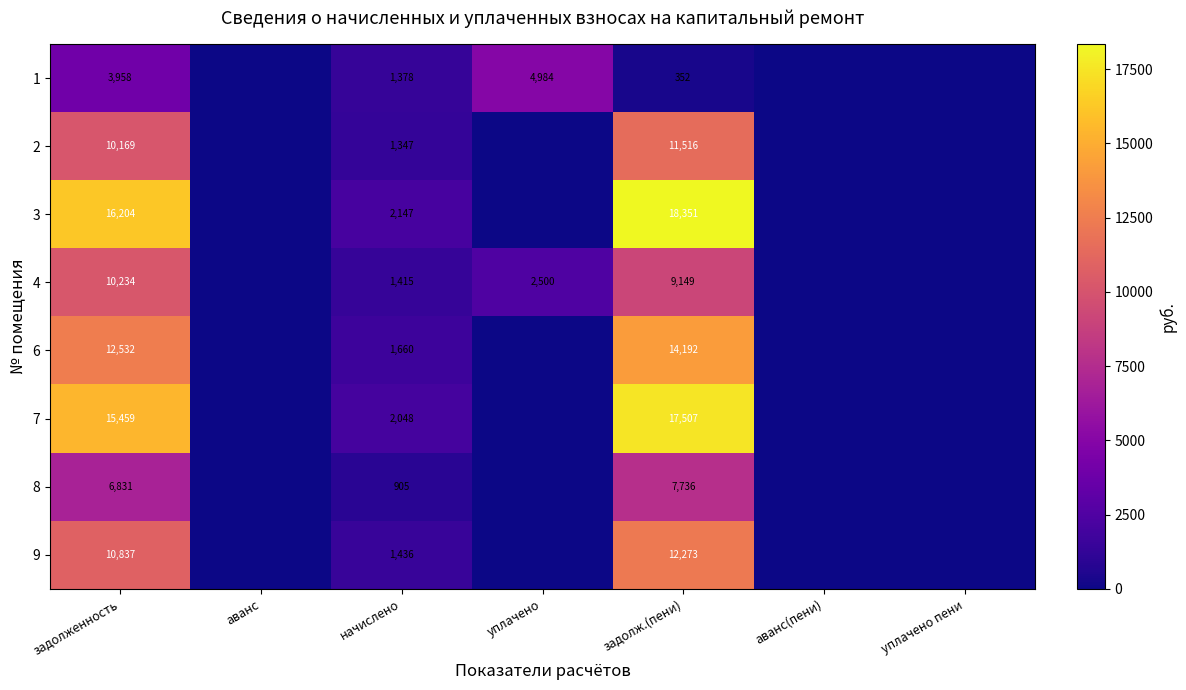

At which category is the sum across all series the highest?

задолж.(пени)